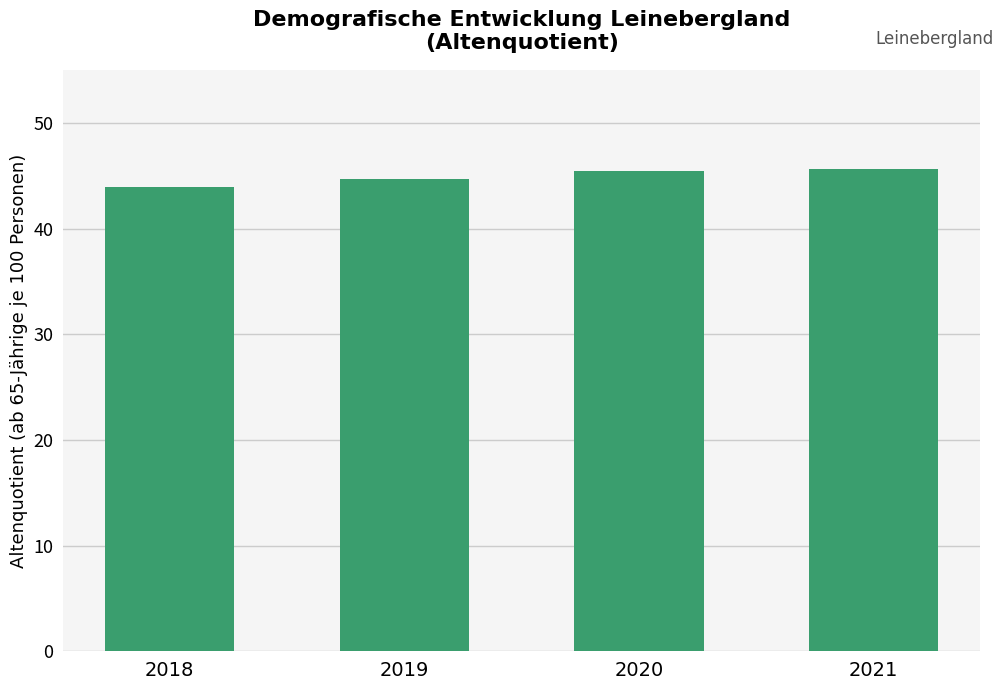

How many data points are less than 45?

2